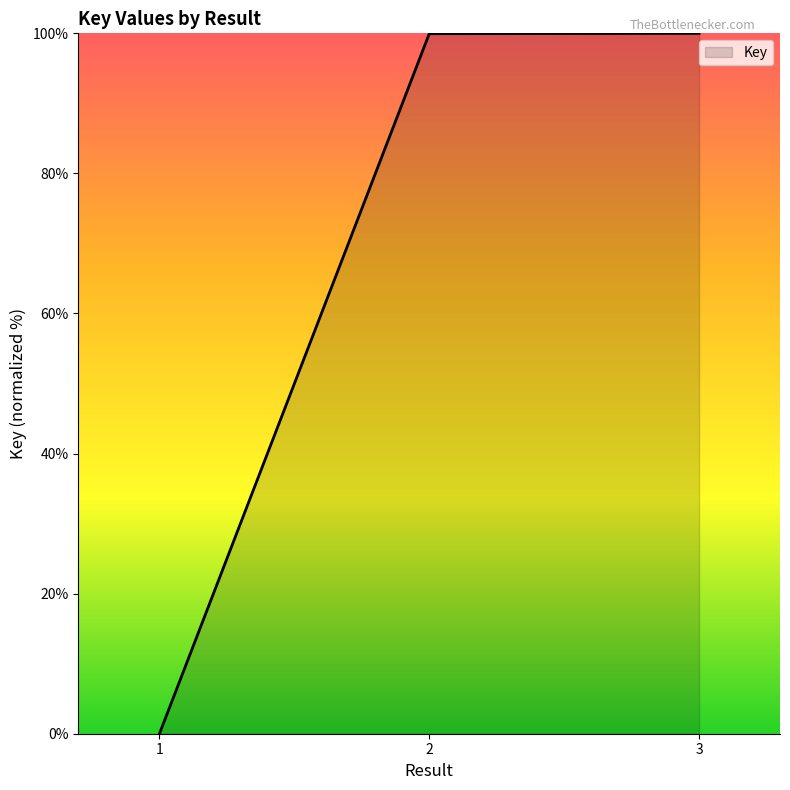

What is the change in value from 1 to 3?

+100.0